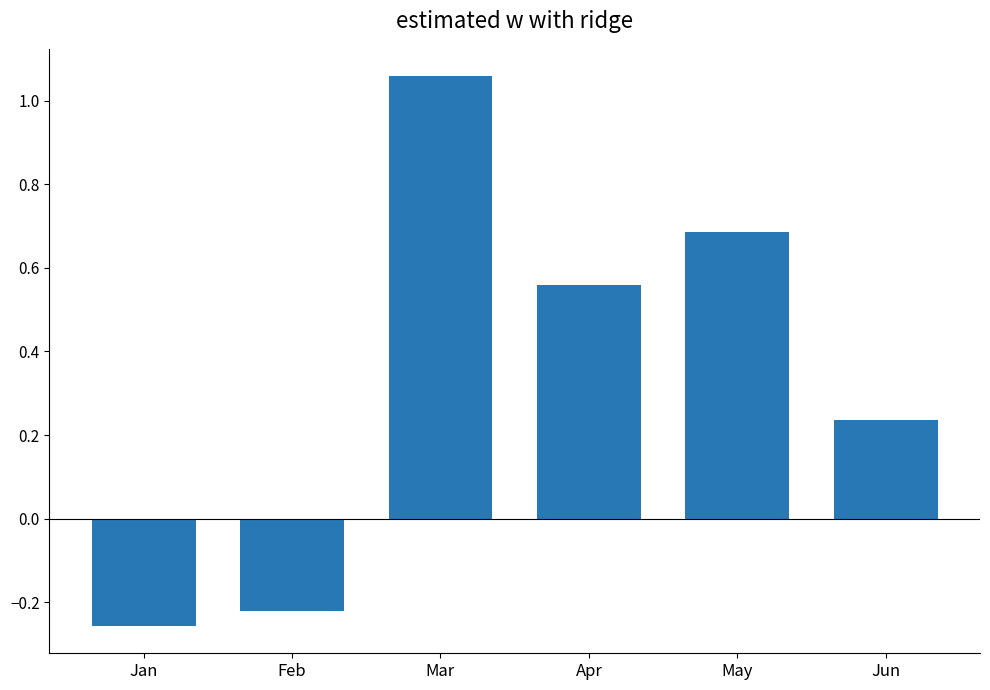

List the labels in order of value, largest first.

Mar, May, Apr, Jun, Feb, Jan